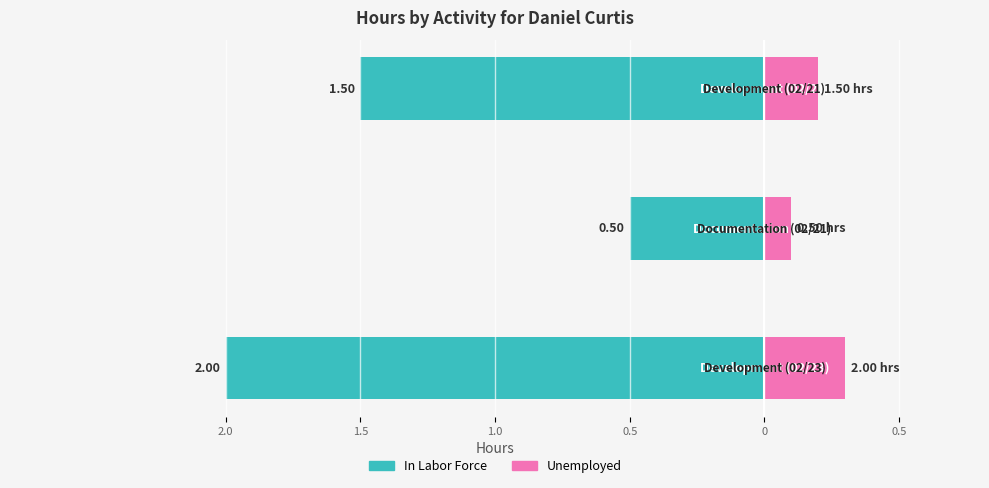

What are all the series names shown in the legend?

In Labor Force, Unemployed